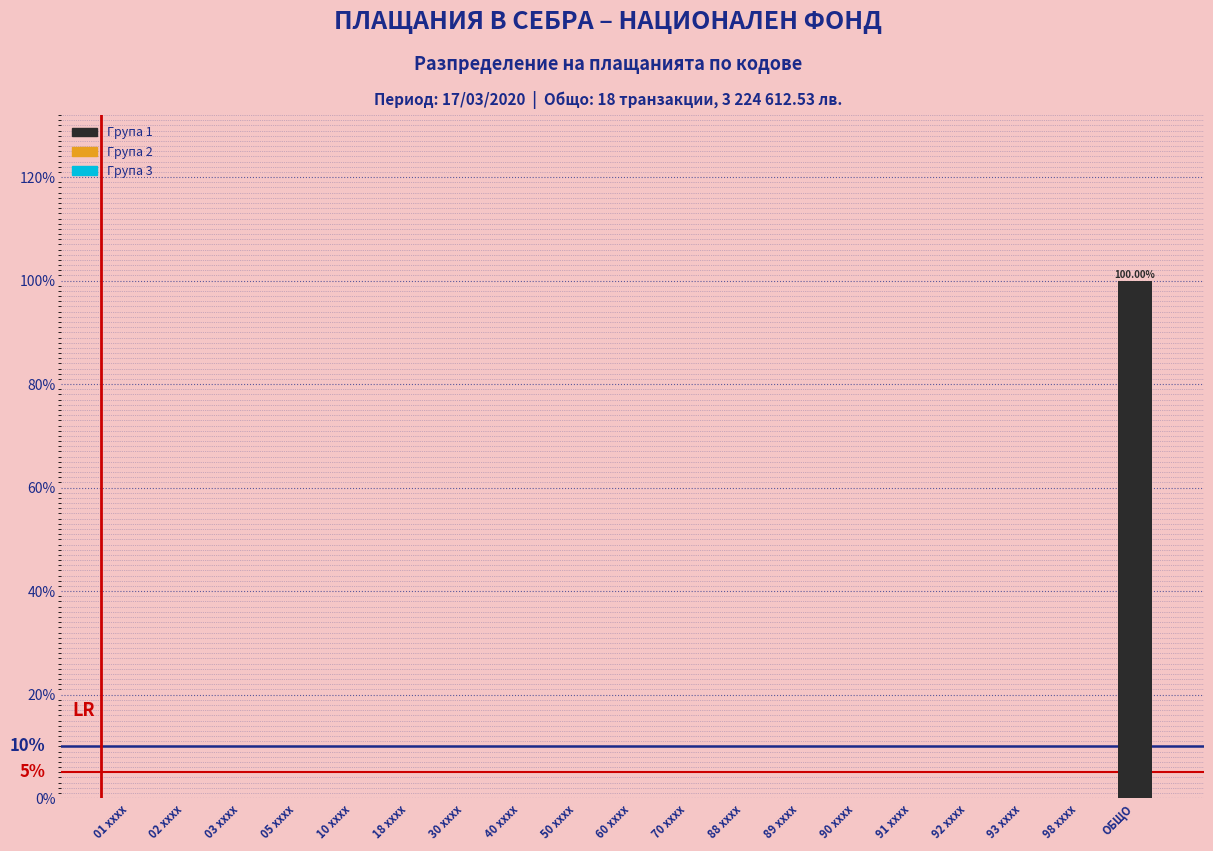

What is the change in value from 60 xxxx to ОБЩО?

+100